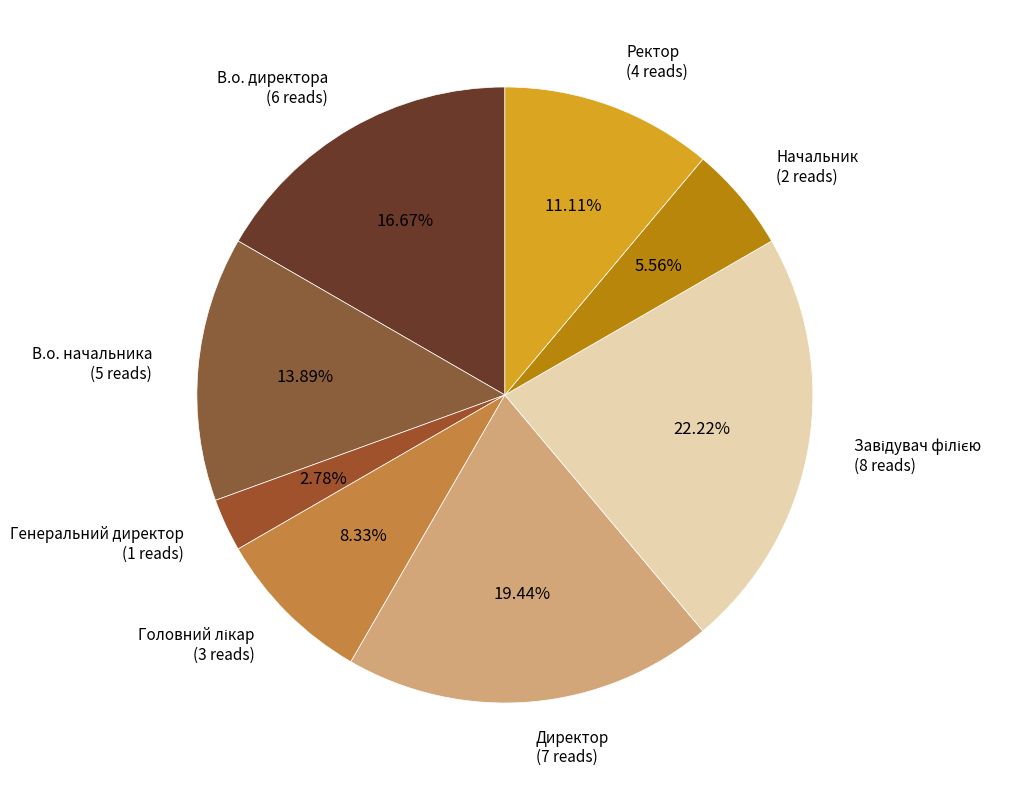

Rank the categories by value from lowest to highest.

Генеральний директор, Начальник, Головний лікар, Ректор, В.о. начальника, В.о. директора, Директор, Завідувач філією